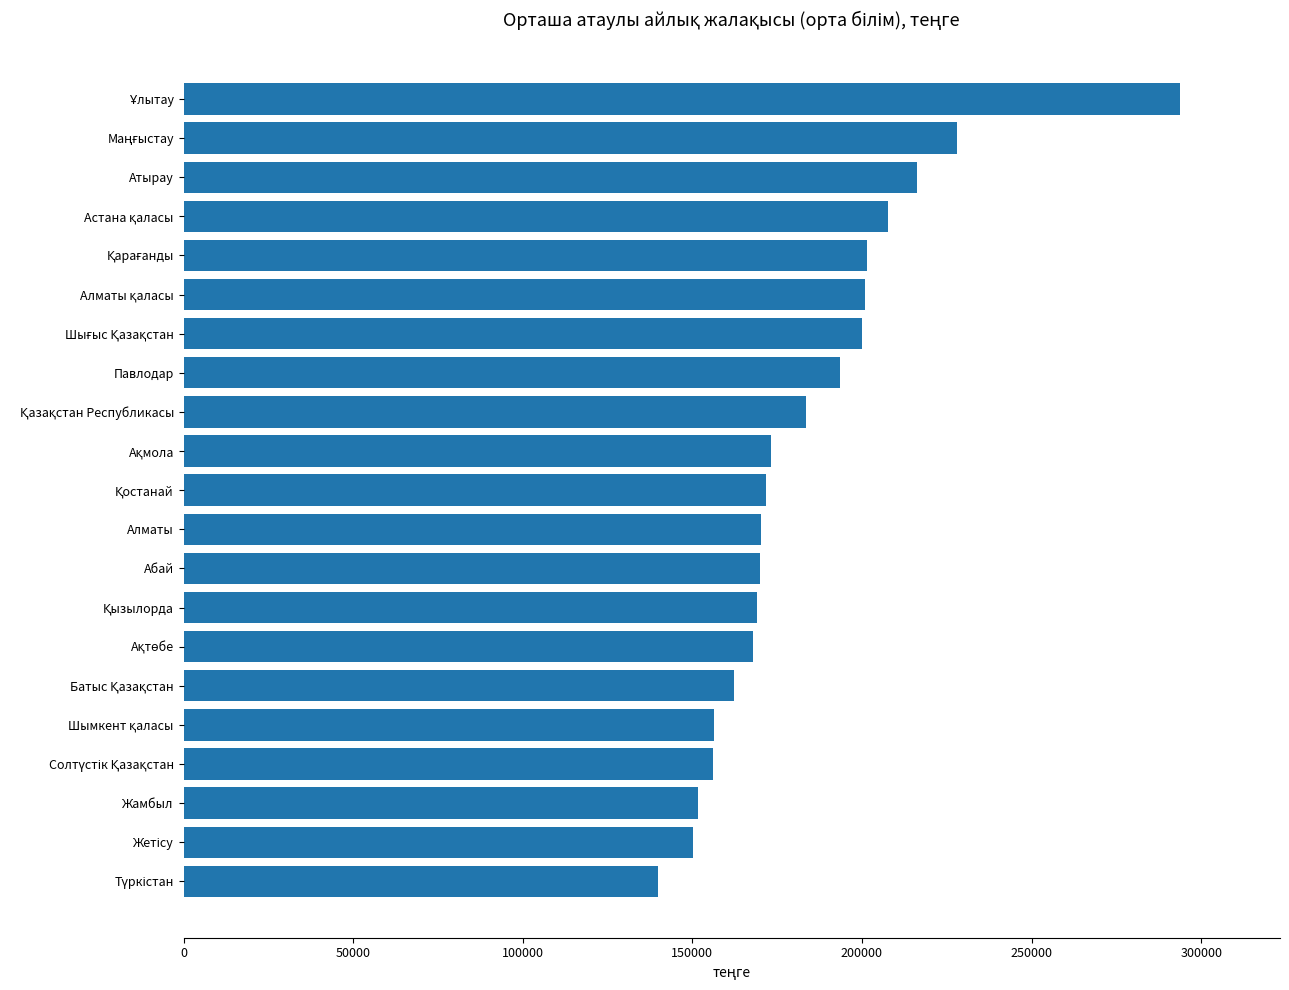

What is the approximate value at Алматы, to the nearest 50?

170350